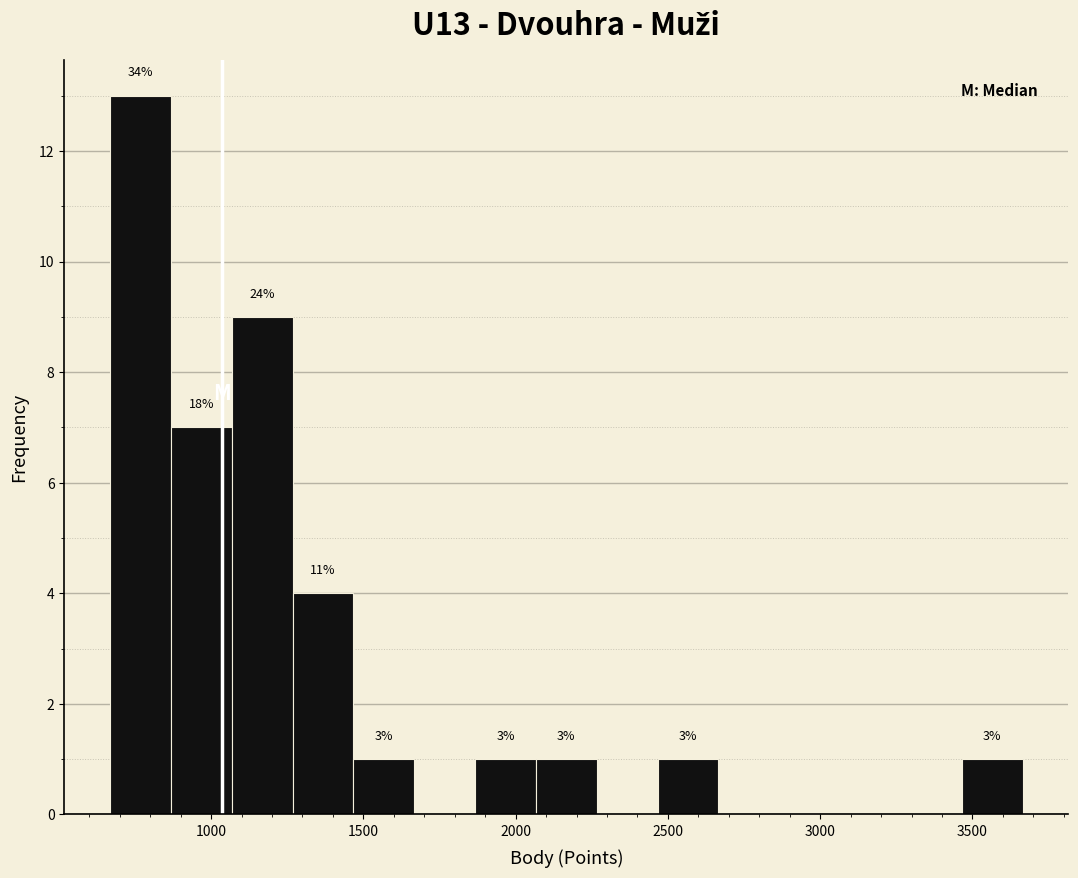

Read against the x-axis, roughly where is the centre of the tallest bar?

750